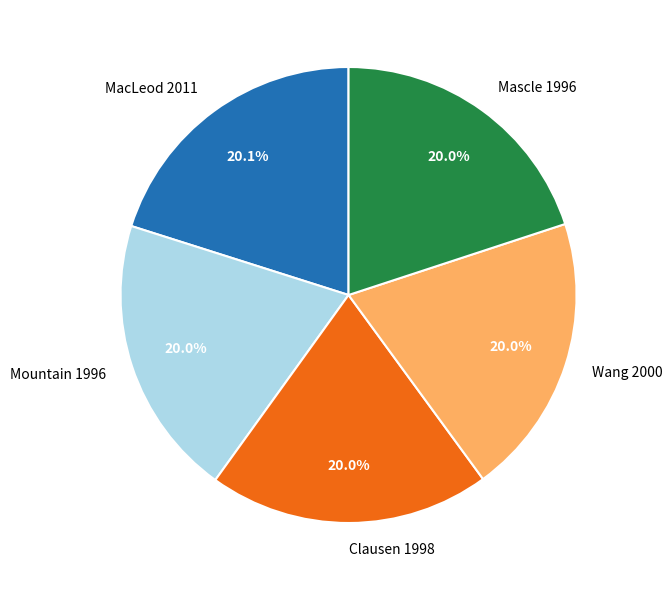

Does Clausen 1998 represent more than half of the total?

No